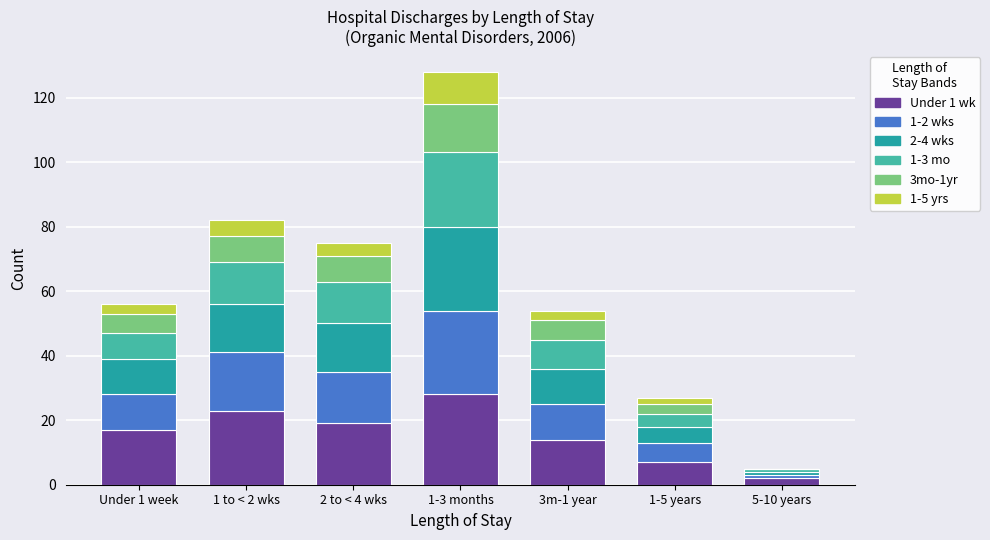

At which category is the sum across all series the highest?

1-3 months